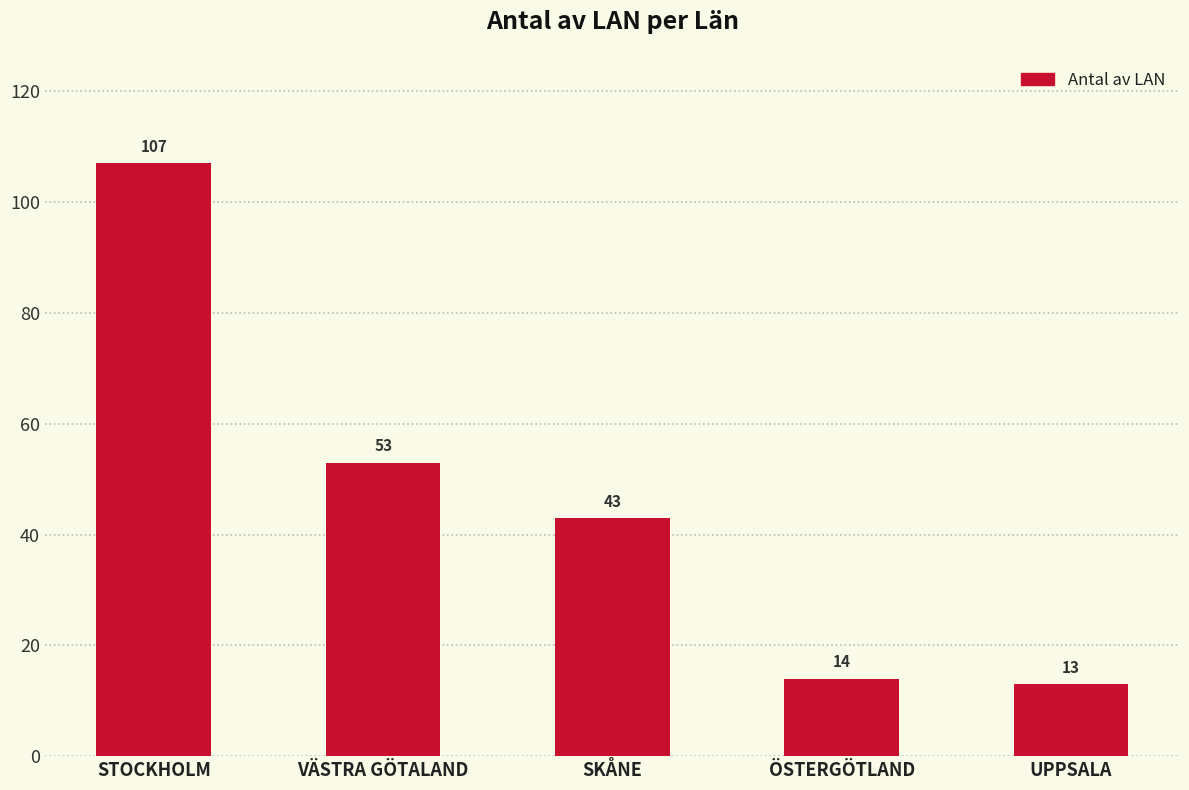

What is the label of the 3rd bar from the left?

SKÅNE